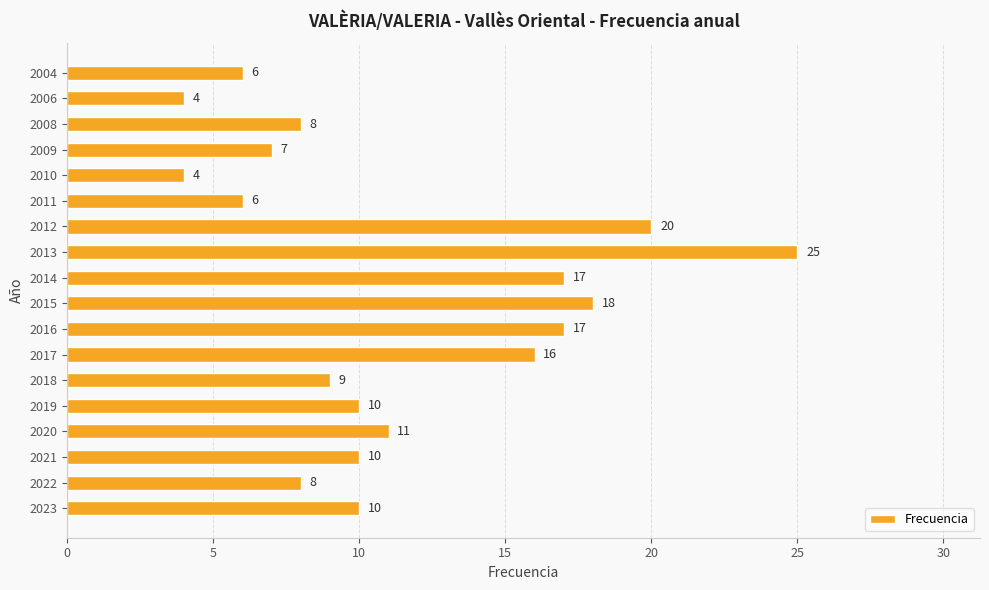

At which label is the value closest to 14?

2017